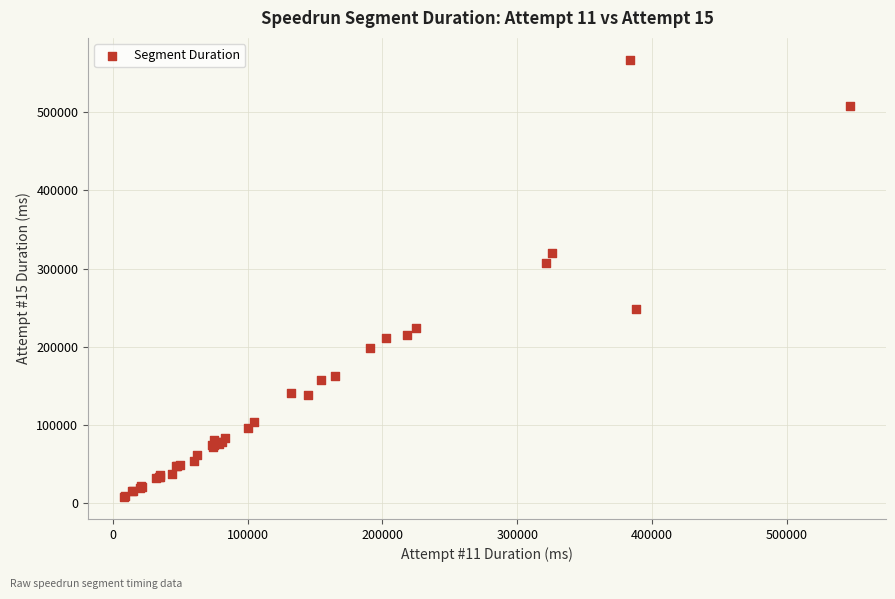

What Y value in the scatter plot is closest to 287367?

307008